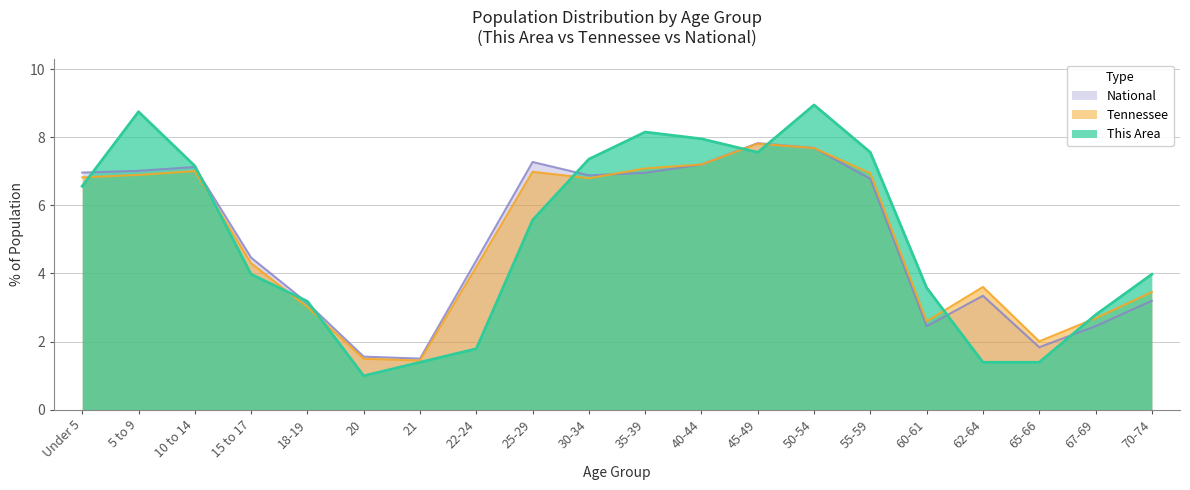

Rank the series by their maximum value, from lowest to highest.

Tennessee, National, This Area